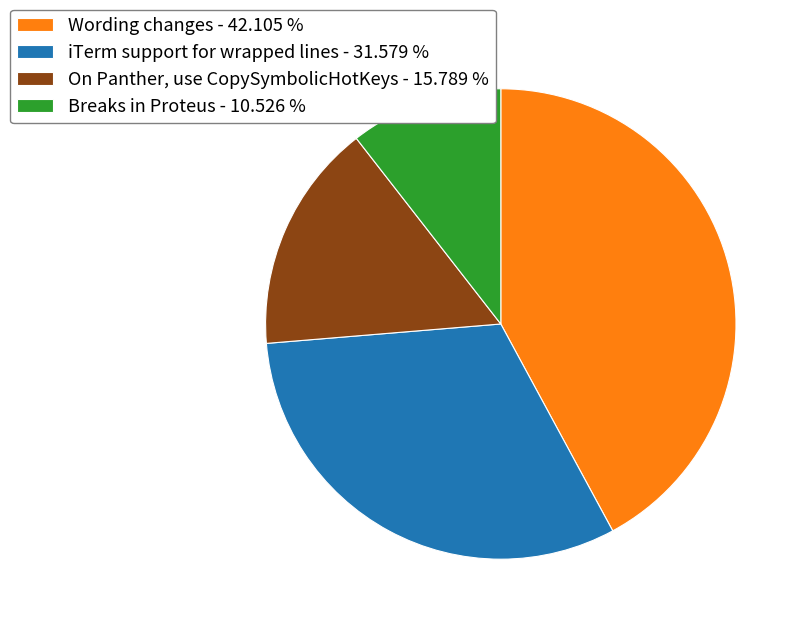

Is there any slice that represents more than half of the pie?

No